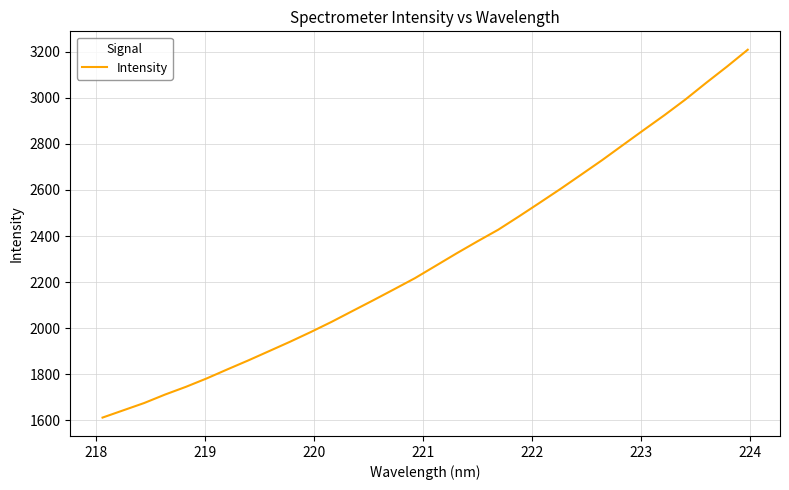

What is the smallest value displayed?

1611.1